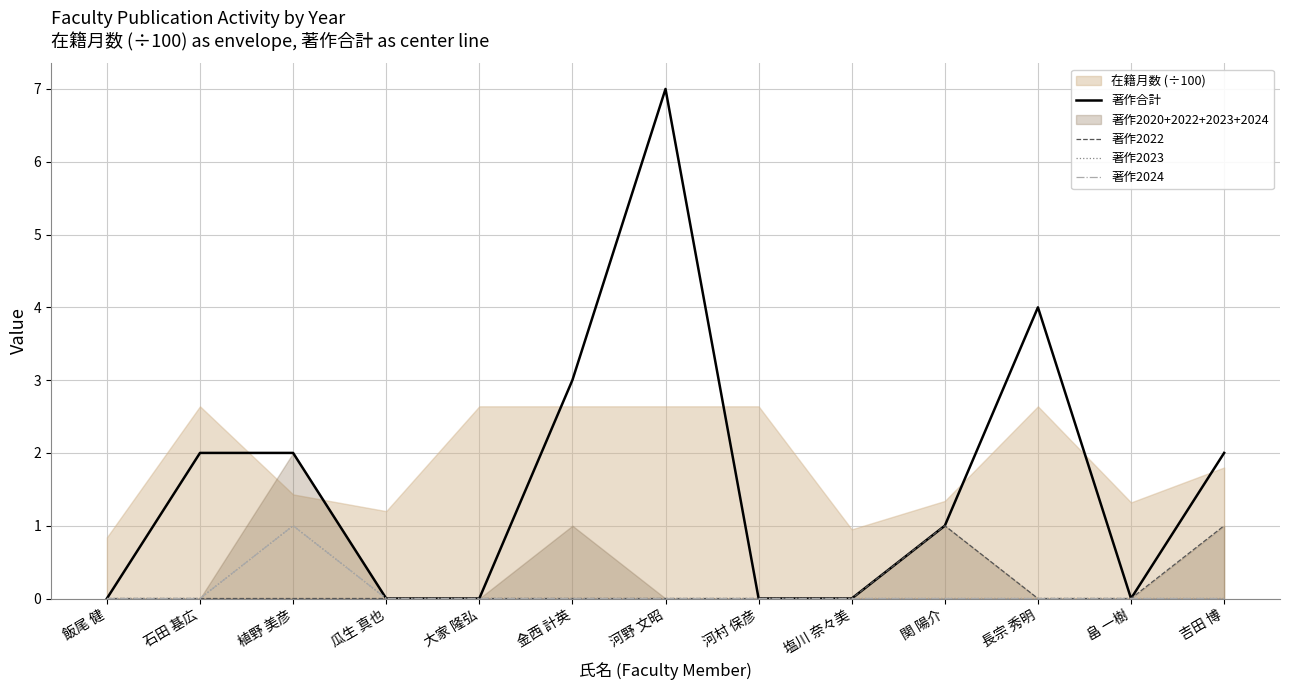

Between 植野 美彦 and 瓜生 真也, which series saw the biggest shift?

著作合計